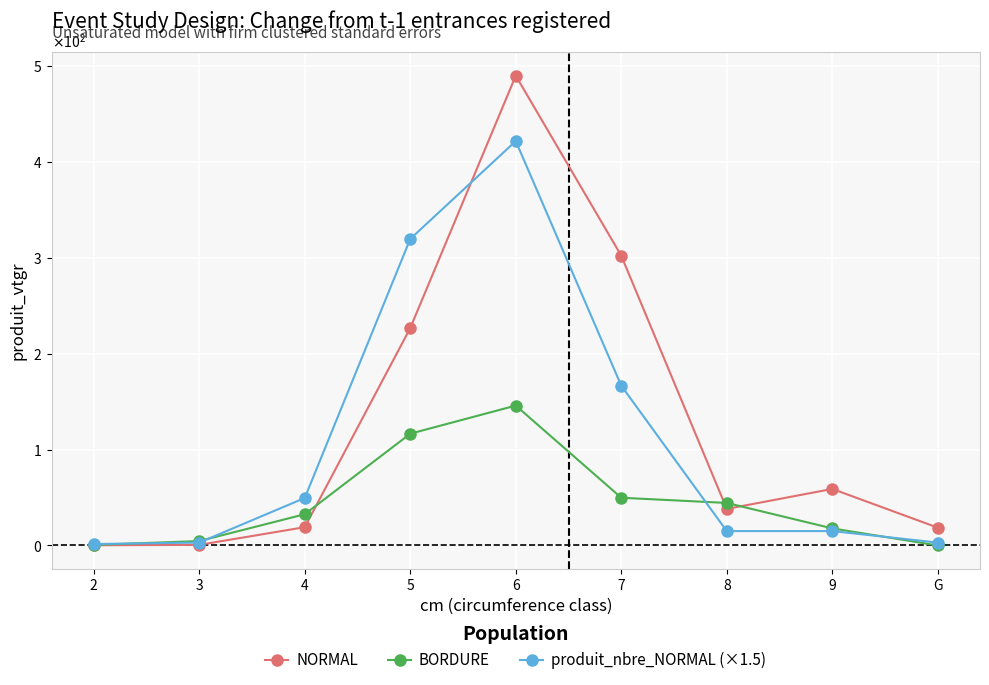

What is the difference between the second highest and second lowest values in the produit_nbre_NORMAL (×1.5) series?

316.5